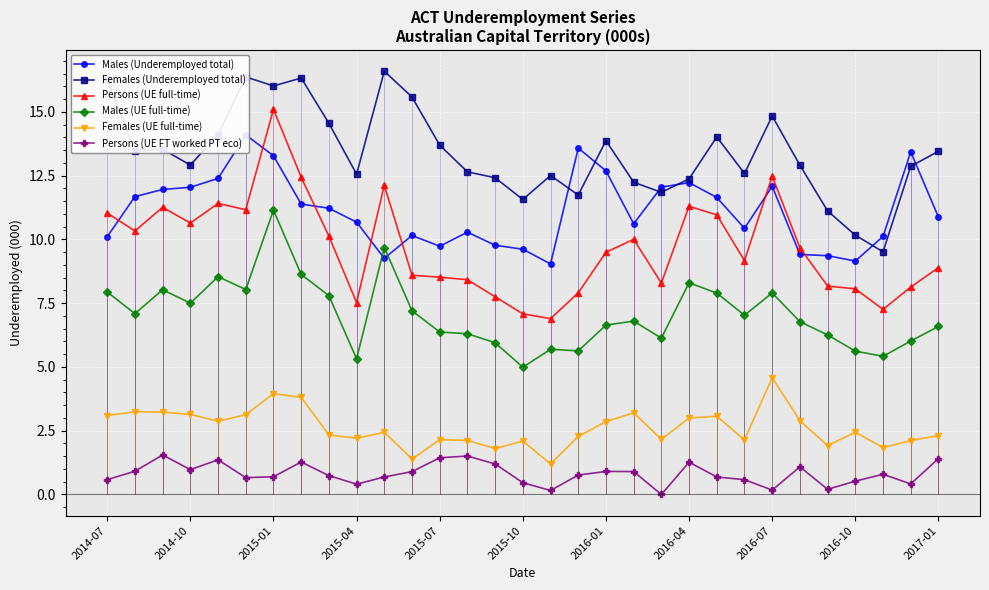

Is it true that Persons (UE full-time) equals 2.4 at 2015-07?

False